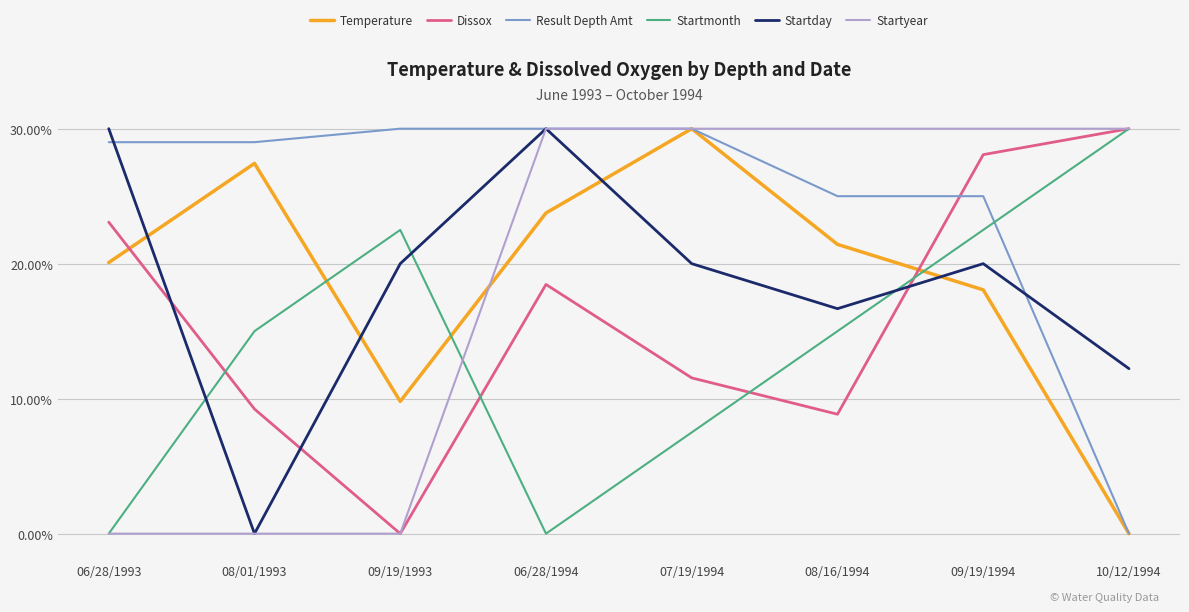

What are all the series names shown in the legend?

Temperature, Dissox, Result Depth Amt, Startmonth, Startday, Startyear